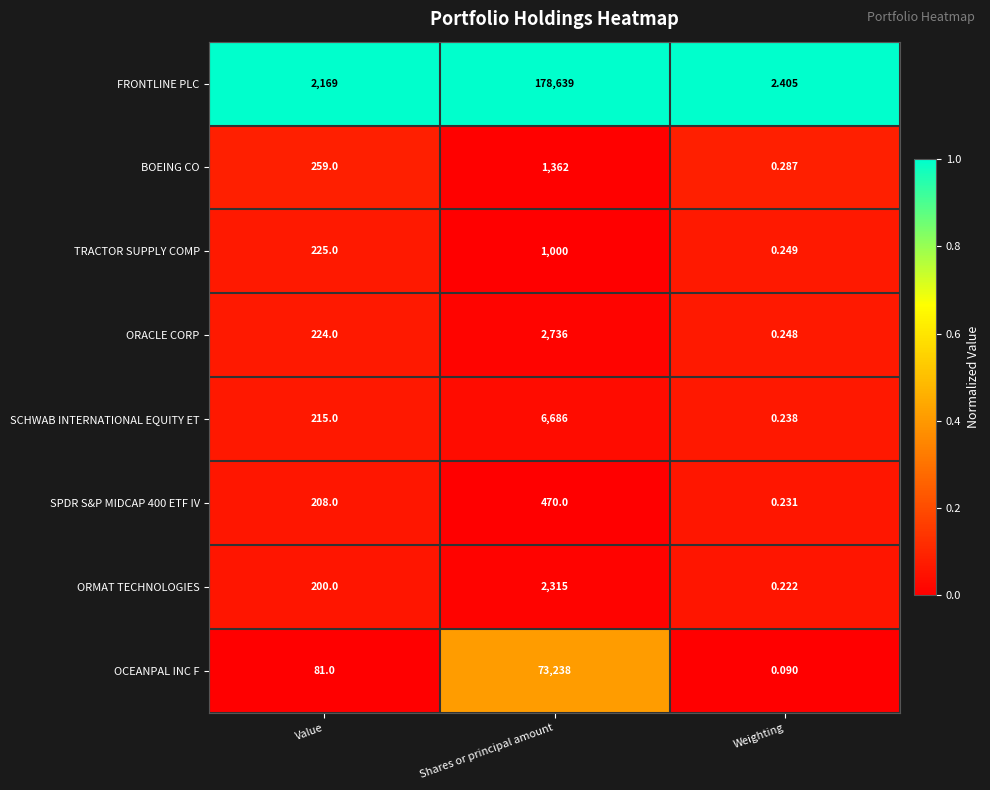

Is the value of SPDR S&P MIDCAP 400 ETF IV at Value greater than the value of ORACLE CORP at Value?

No